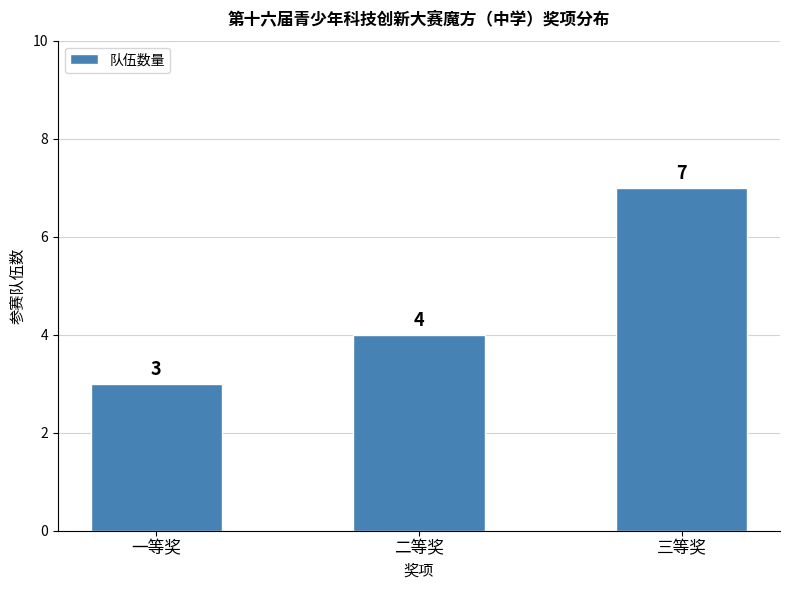

Reading left to right, extract all data points from this chart.

一等奖=3	二等奖=4	三等奖=7